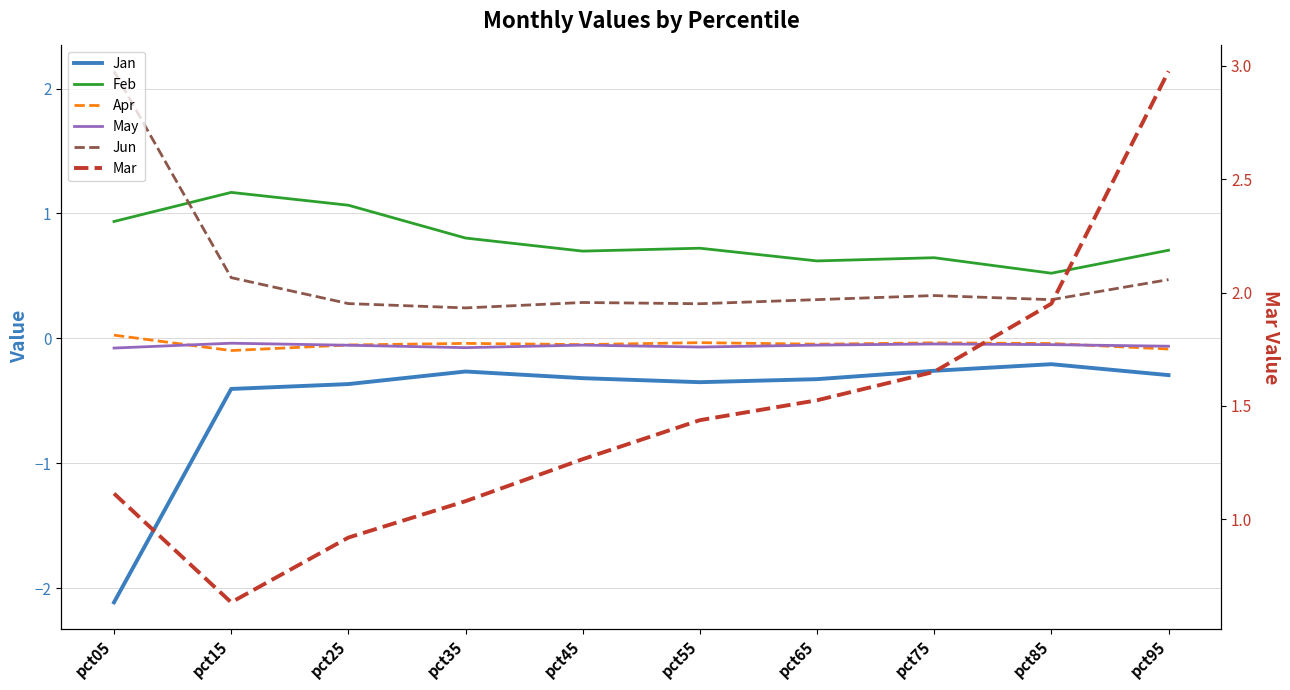

Reading left to right, what are all the values shown in this chart?

Jan: pct05=-2.1	pct15=-0.4	pct25=-0.4	pct35=-0.3	pct45=-0.3	pct55=-0.4	pct65=-0.3	pct75=-0.3	pct85=-0.2	pct95=-0.3
Feb: pct05=0.9	pct15=1.2	pct25=1.1	pct35=0.8	pct45=0.7	pct55=0.7	pct65=0.6	pct75=0.6	pct85=0.5	pct95=0.7
Apr: pct05=0.0	pct15=-0.1	pct25=-0.1	pct35=-0.0	pct45=-0.1	pct55=-0.0	pct65=-0.0	pct75=-0.0	pct85=-0.0	pct95=-0.1
May: pct05=-0.1	pct15=-0.0	pct25=-0.1	pct35=-0.1	pct45=-0.1	pct55=-0.1	pct65=-0.1	pct75=-0.0	pct85=-0.1	pct95=-0.1
Jun: pct05=2.1	pct15=0.5	pct25=0.3	pct35=0.2	pct45=0.3	pct55=0.3	pct65=0.3	pct75=0.3	pct85=0.3	pct95=0.5
Mar: pct05=1.1	pct15=0.6	pct25=0.9	pct35=1.1	pct45=1.3	pct55=1.4	pct65=1.5	pct75=1.7	pct85=2.0	pct95=3.0